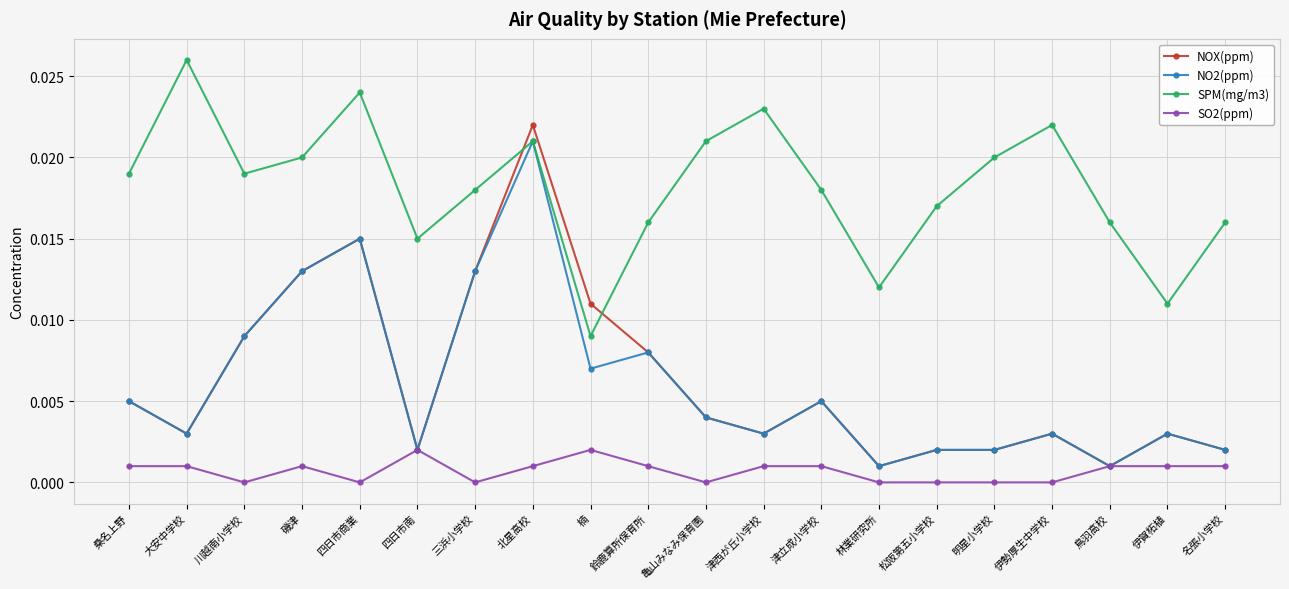

Is it true that SPM(mg/m3) equals 0.0 at 大安中学校?

True